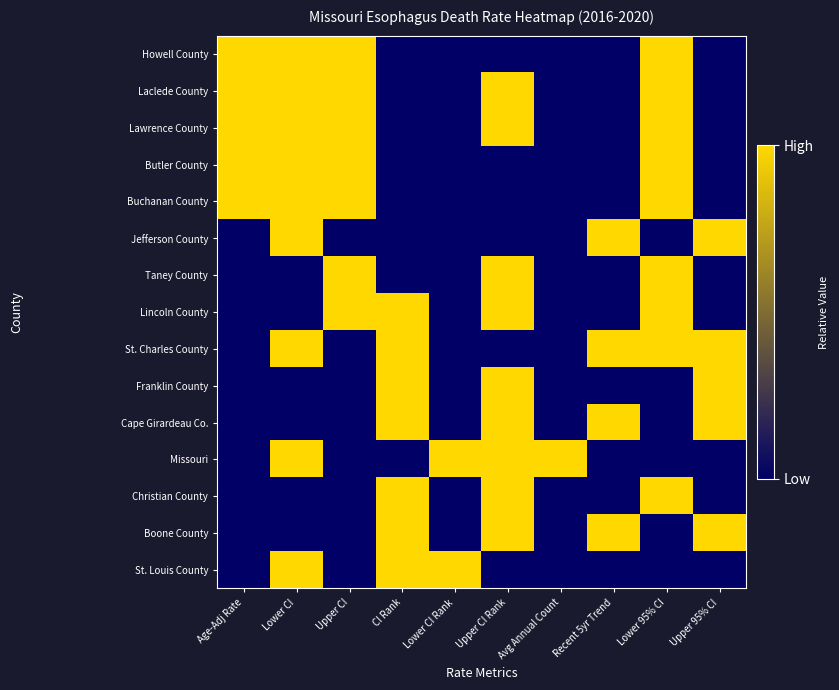

What is the difference between the highest and lowest values at Lower CI Rank?

1